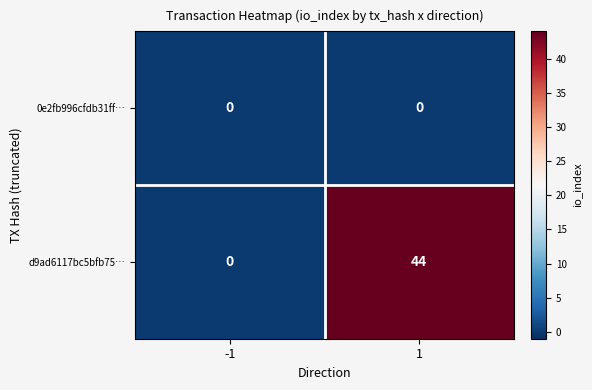

What is the difference between the highest and lowest values at 1?

44